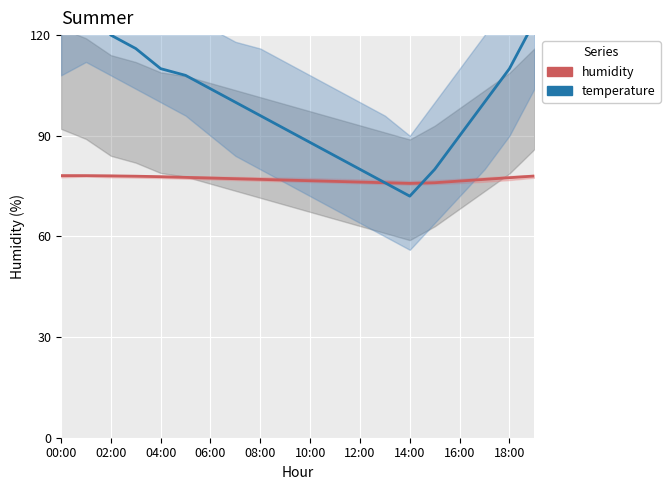

What is the label of the 12th point from the left?

11